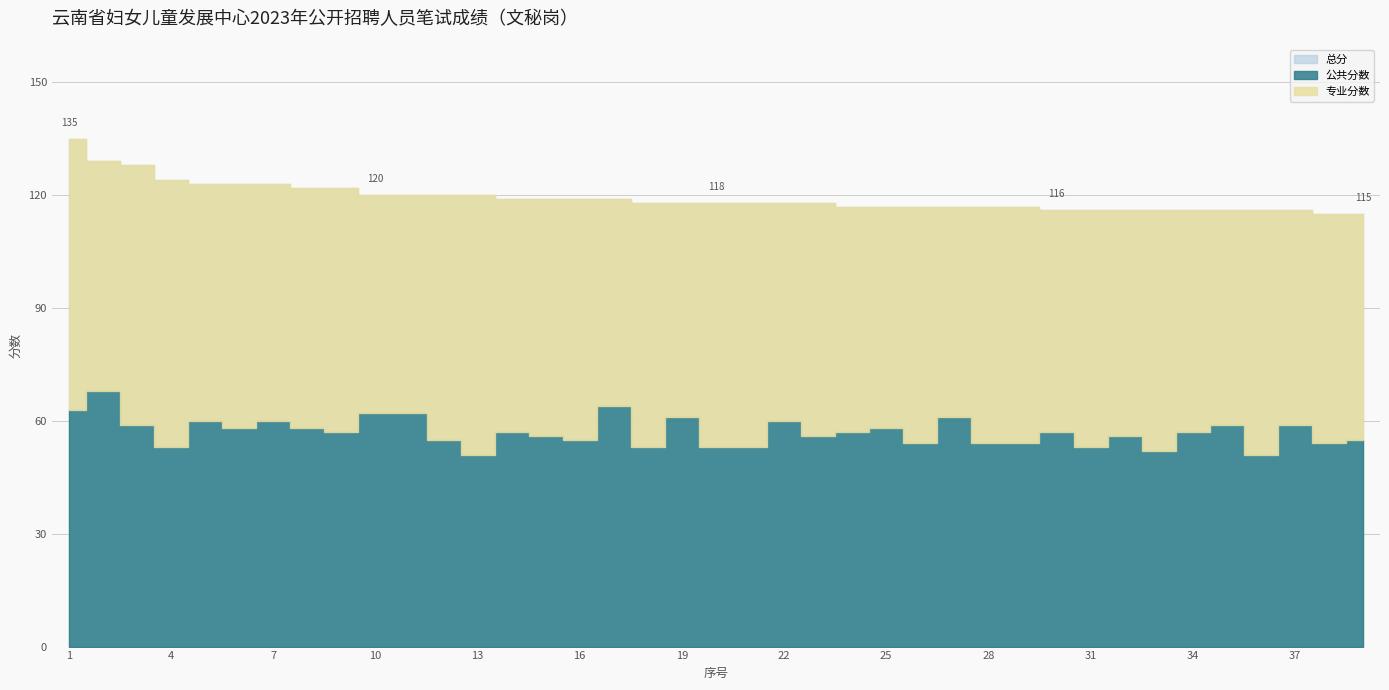

What is the average value of the 专业分数 series?

62